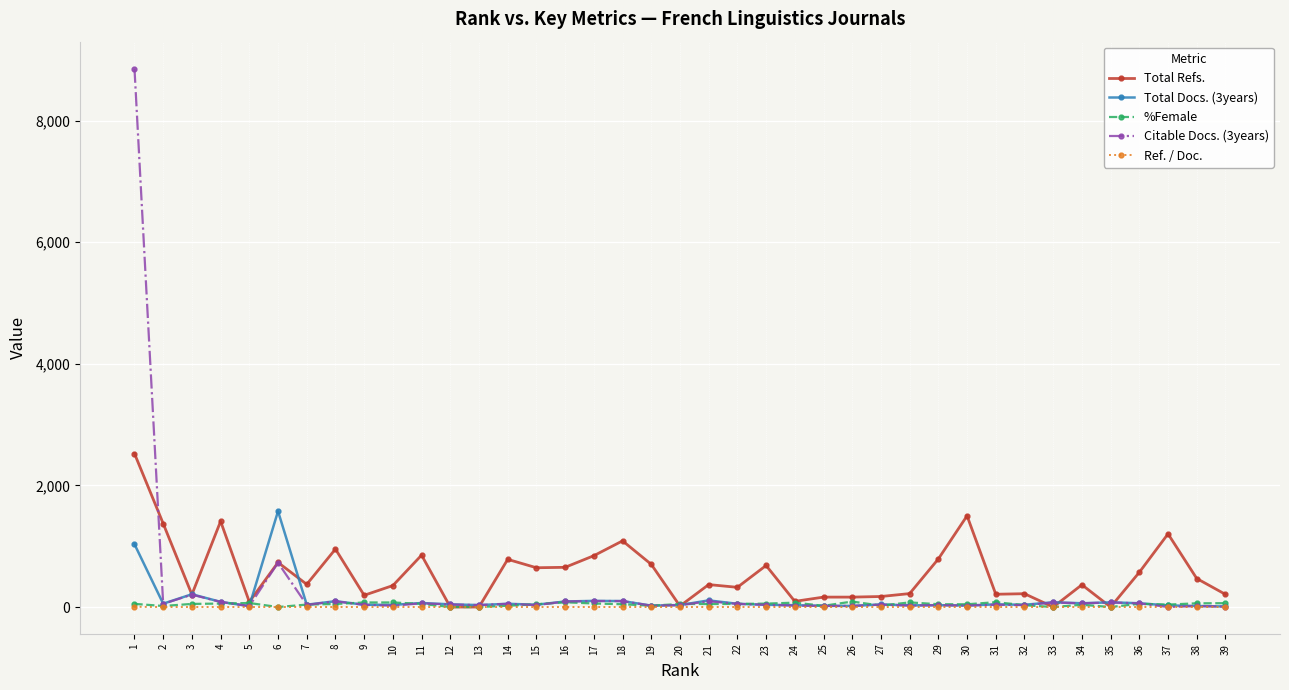

Where is the first local minimum for Citable Docs. (3years)?

2